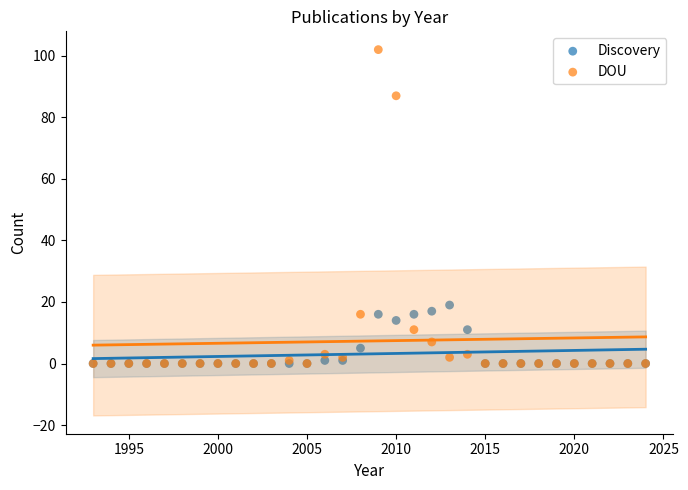

What are all the series names shown in the legend?

Discovery, DOU